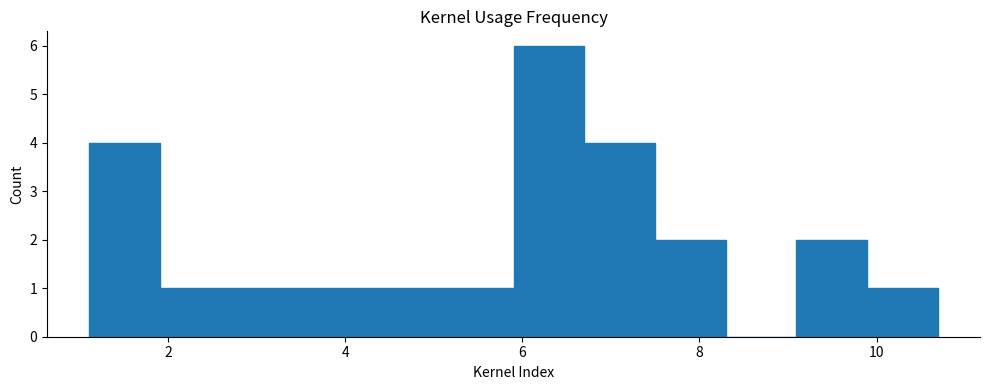

Read against the x-axis, roughly where is the centre of the tallest bar?

6.2